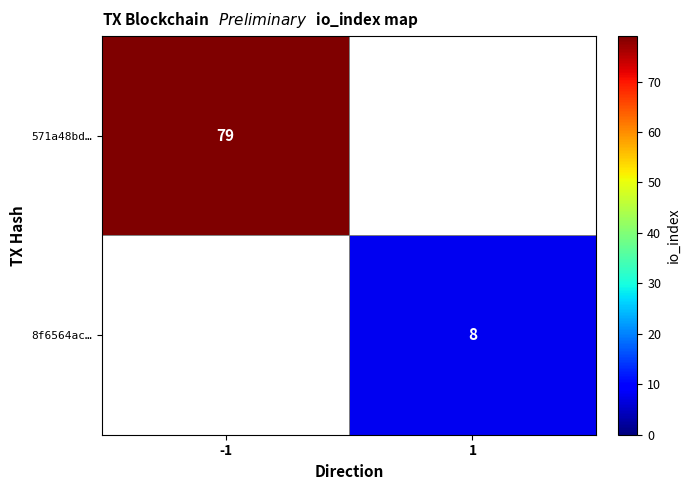

What is the greatest value displayed?

79